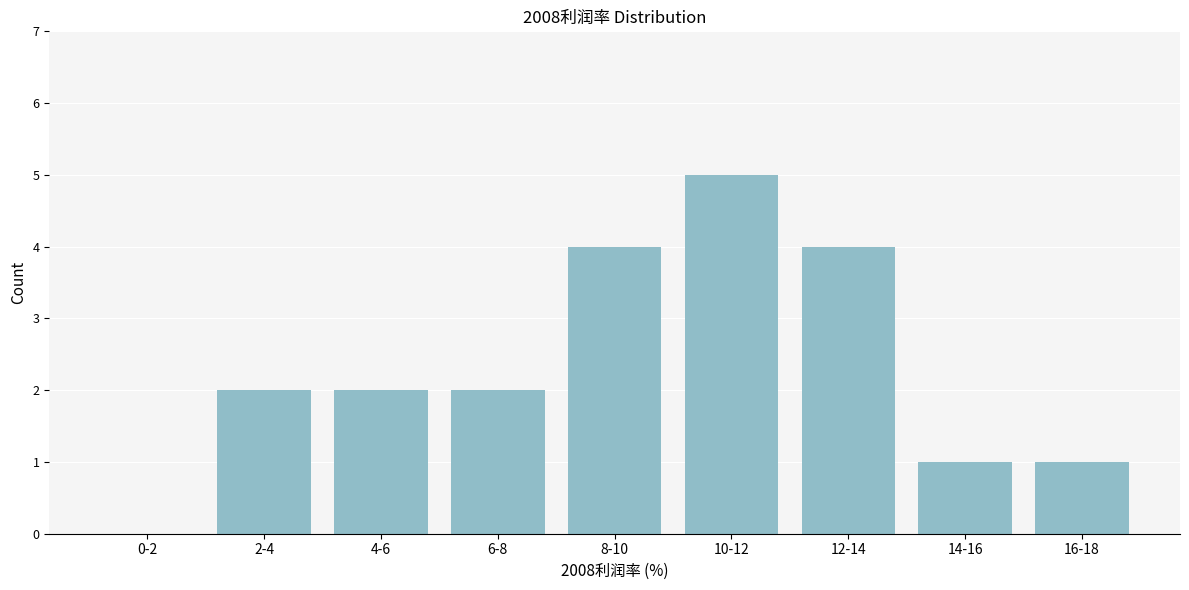

Reading left to right, transcribe all the data shown in this chart.

0-2=0	2-4=2	4-6=2	6-8=2	8-10=4	10-12=5	12-14=4	14-16=1	16-18=1